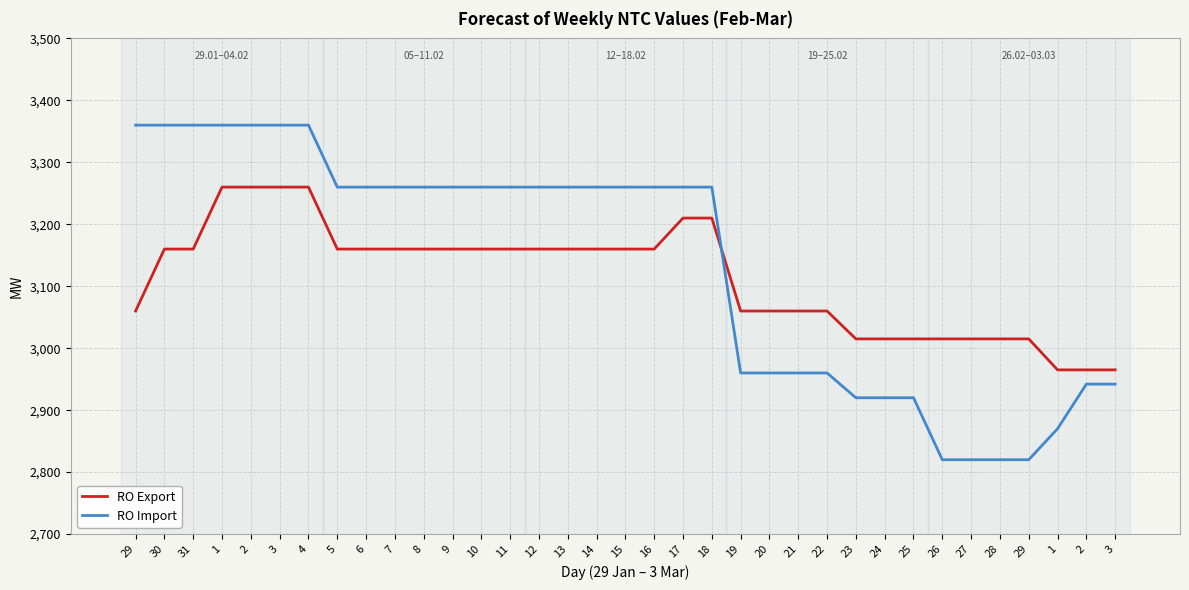

The RO Import series shows 1897 at 29. True or false?

False